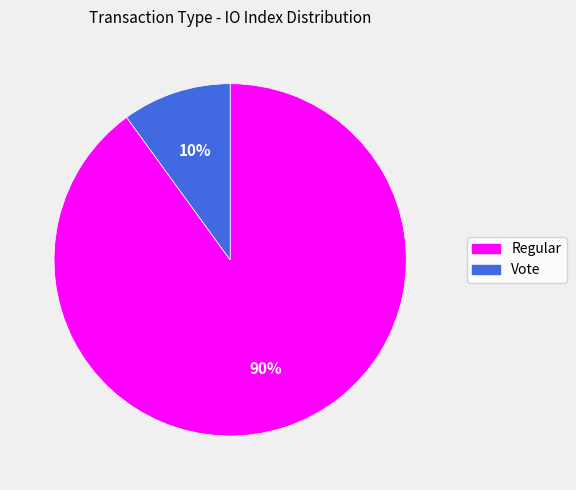

The Vote slice represents 1% of the pie. True or false?

False